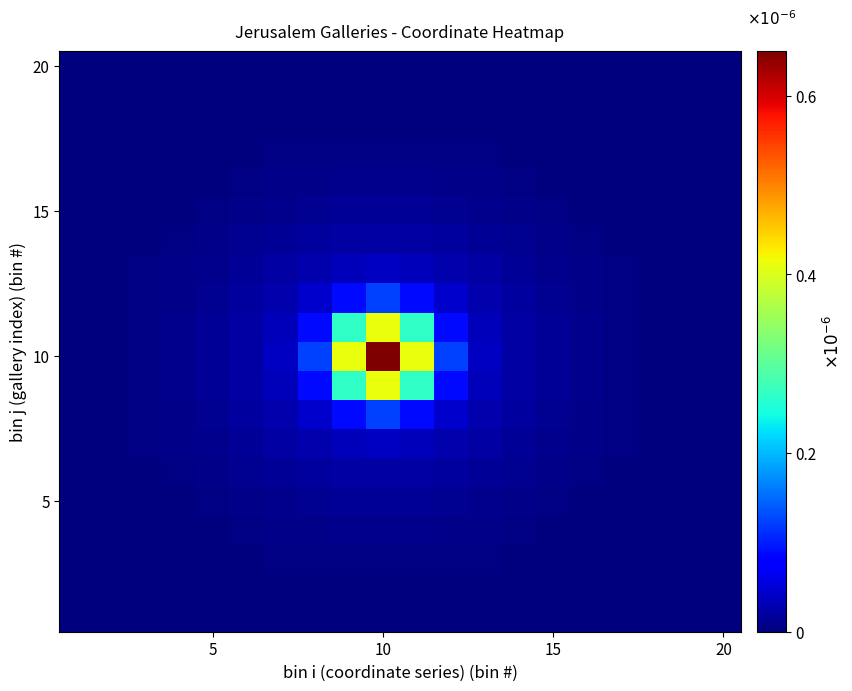

How many series are shown in this chart?

20